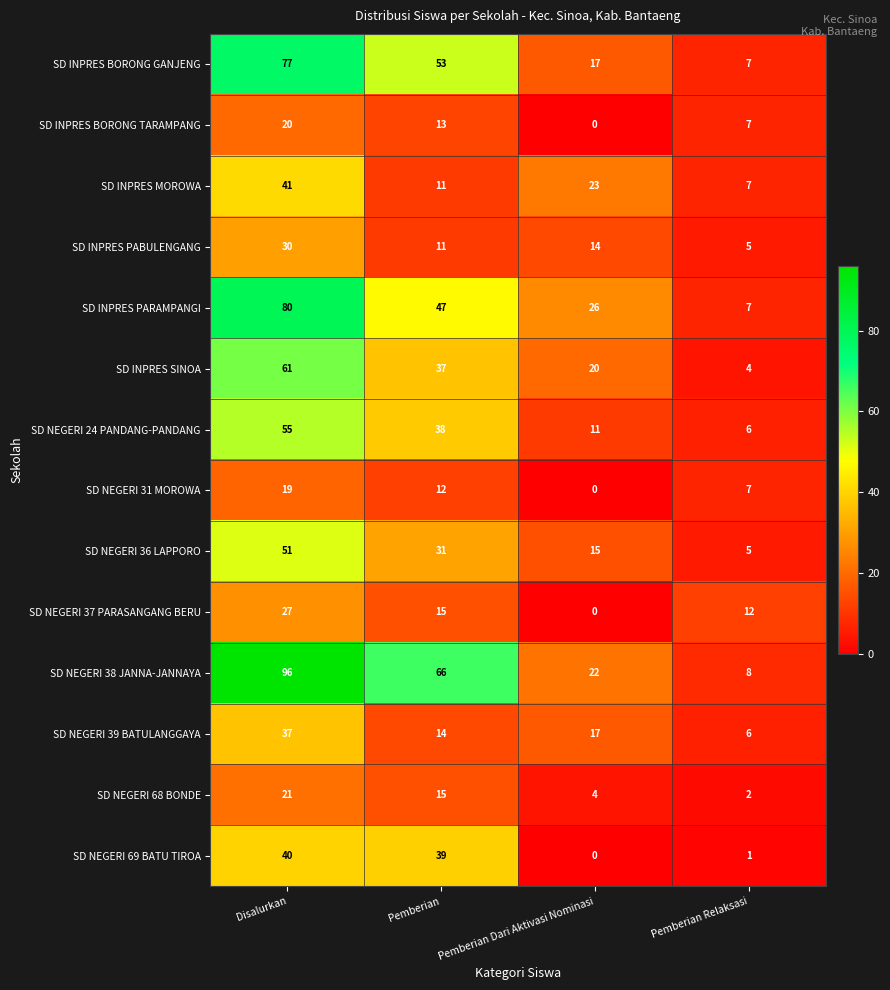

What is the difference between the second highest and minimum values in the SD NEGERI 39 BATULANGGAYA series?

11